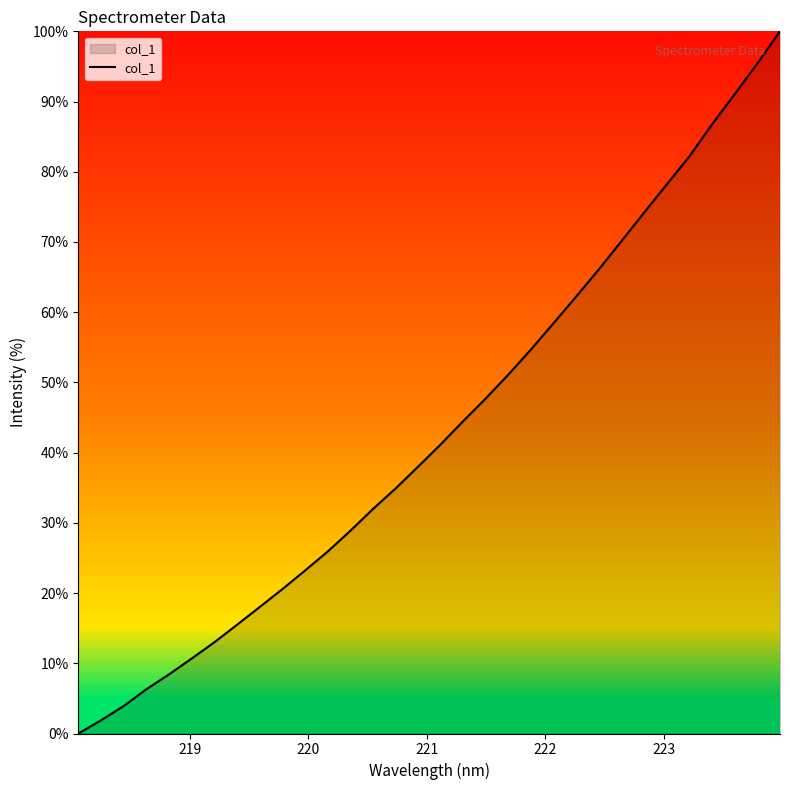

What is the maximum value shown in the chart?

100.0